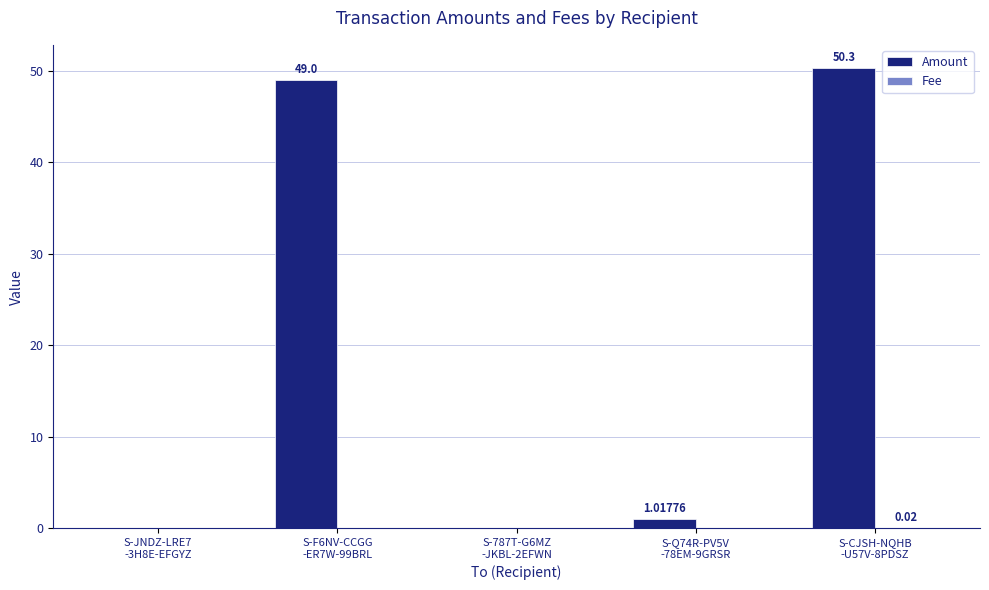

What is the difference between the Amount values at S-JNDZ-LRE7
-3H8E-EFGYZ and S-CJSH-NQHB
-U57V-8PDSZ?

50.3